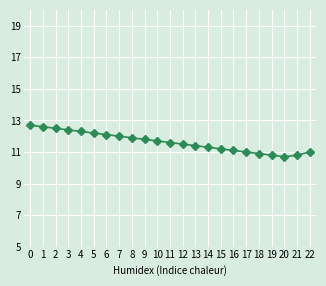

Is it true that the value at 9 is 17.5?

False